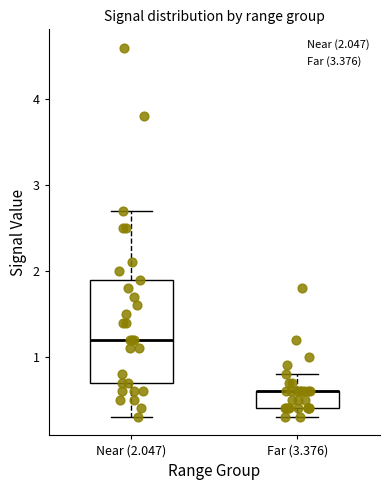

Reading left to right, read every box against the y-axis: the position of its median line, the range the box covers, and the ends of its whiskers. The values are not printed on the chart, so give them approximately, as read against the axis.

Near (2.047): median 1.2, box 0.7 to 1.9, whiskers 0.3 to 2.7
Far (3.376): median 0.6 (drawn on the box's upper edge), box 0.4 to 0.6, whiskers 0.3 to 0.8